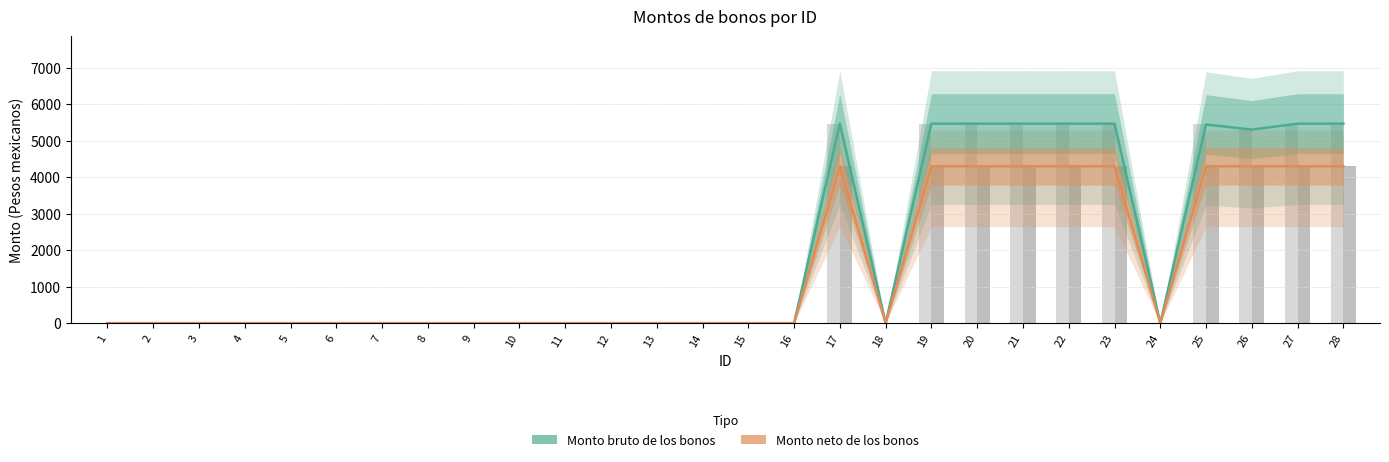

What is the sum of the Monto neto (barra) values at 3 and 17?

4300.0